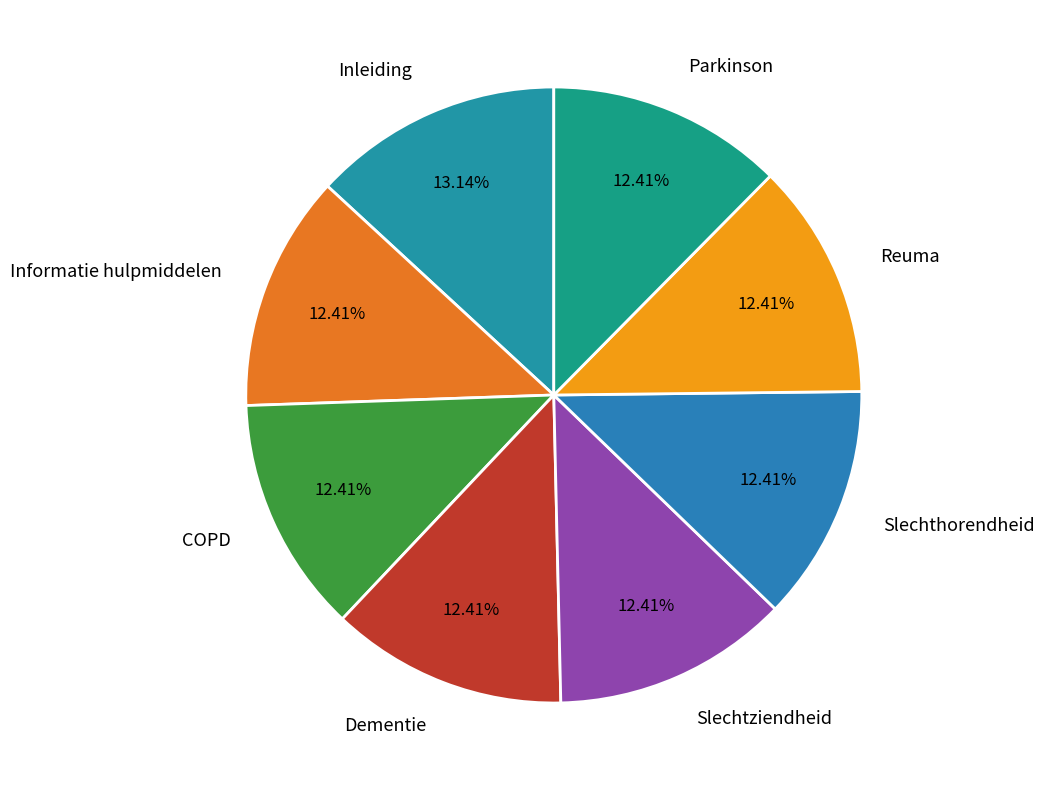

Does Informatie hulpmiddelen account for over 50% of the chart?

No